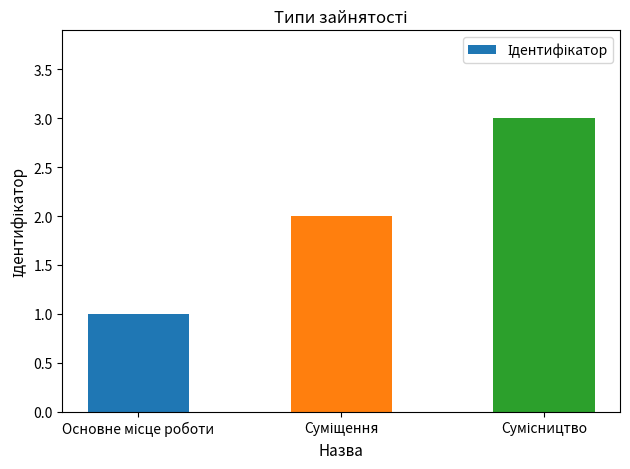

What is the maximum value shown in the chart?

3